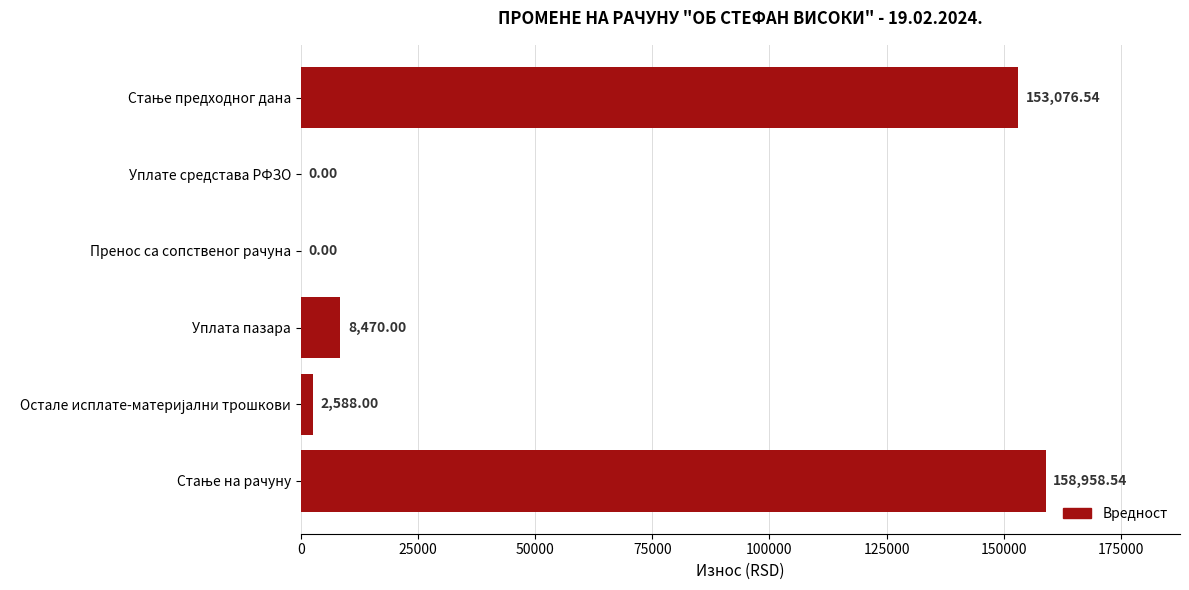

Which has a higher value, Уплата пазара or Пренос са сопственог рачуна?

Уплата пазара